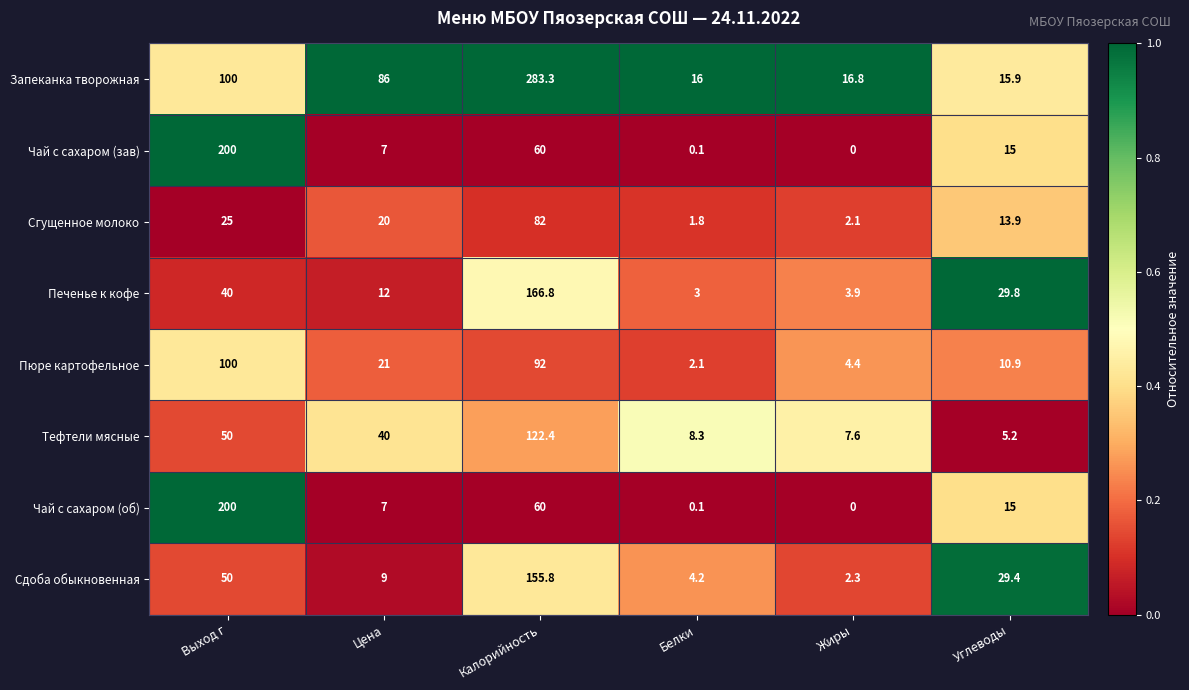

What is the approximate value of Сгущенное молоко at Жиры?

2.1